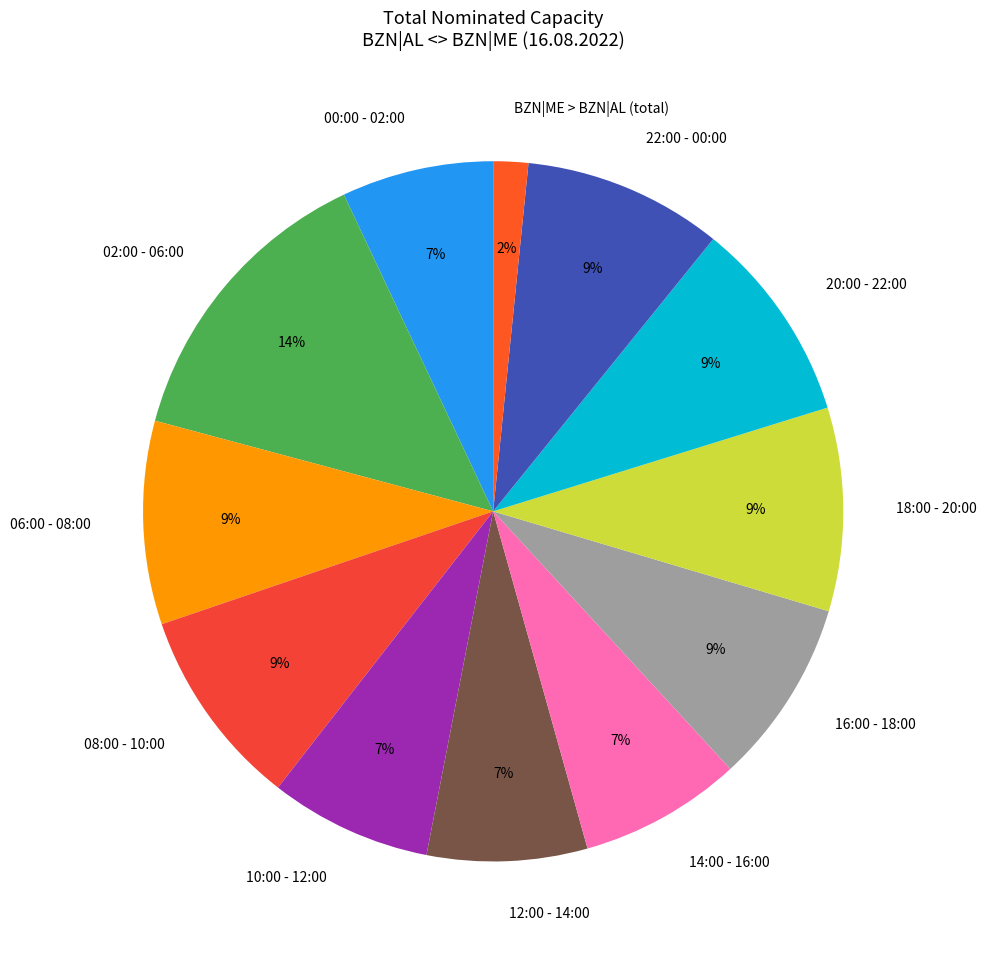

What is the largest slice in the pie chart?

02:00 - 06:00